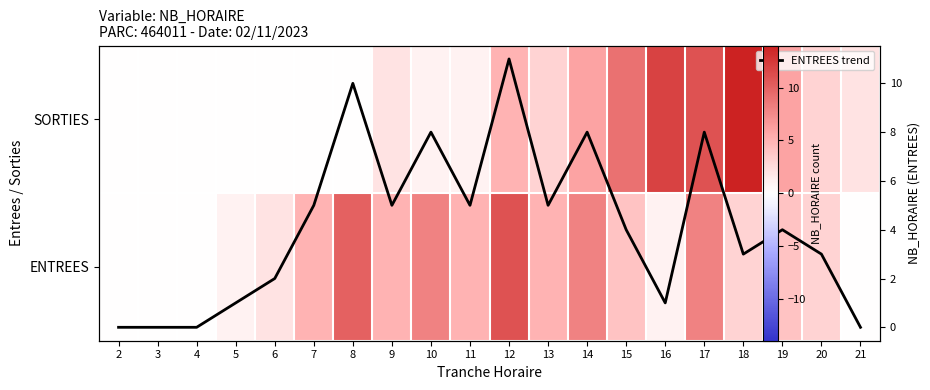

True or false: ENTREES has a value of 5 at 7.

True